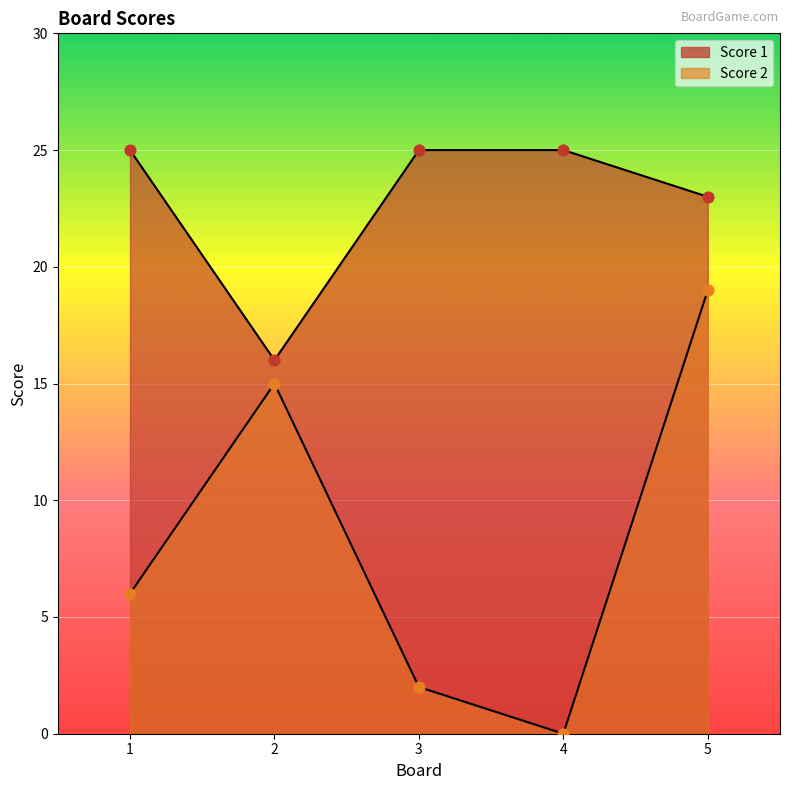

At which category is the sum across all series the highest?

5